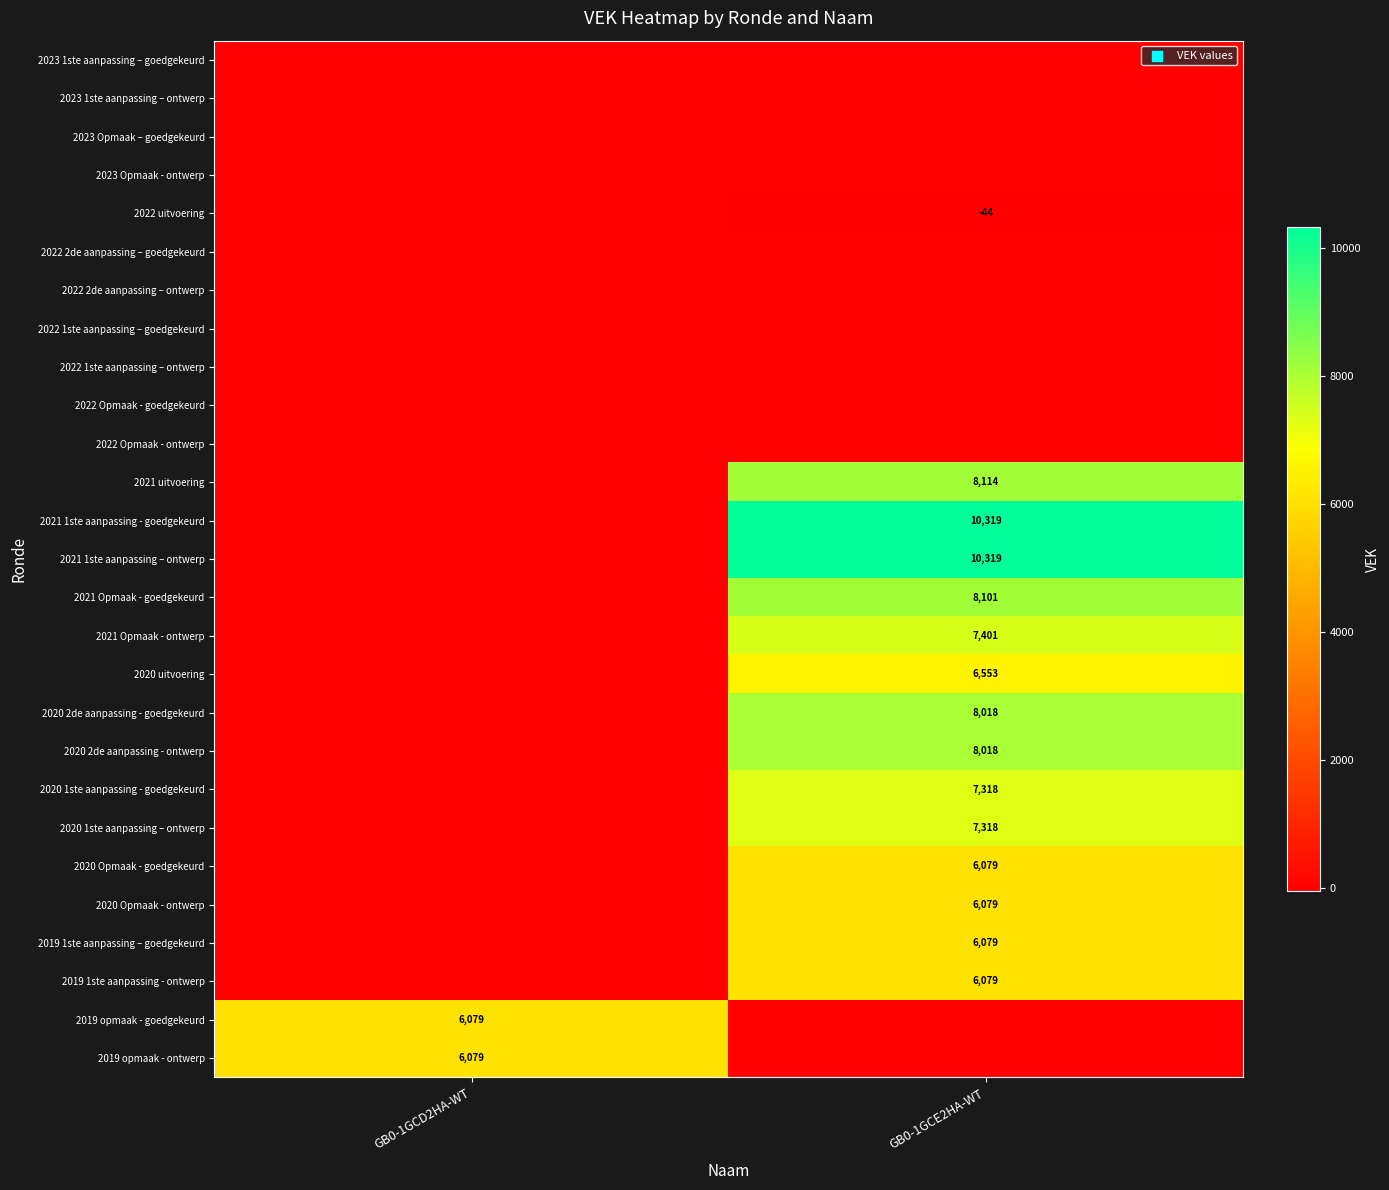

The value of 2021 1ste aanpassing – ontwerp at GB0-1GCE2HA-WT is 14004. True or false?

False